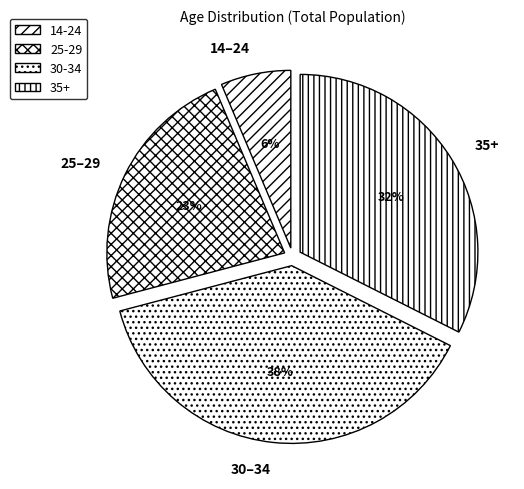

What is the ratio of the value at 25–29 to the value at 30–34?

0.6